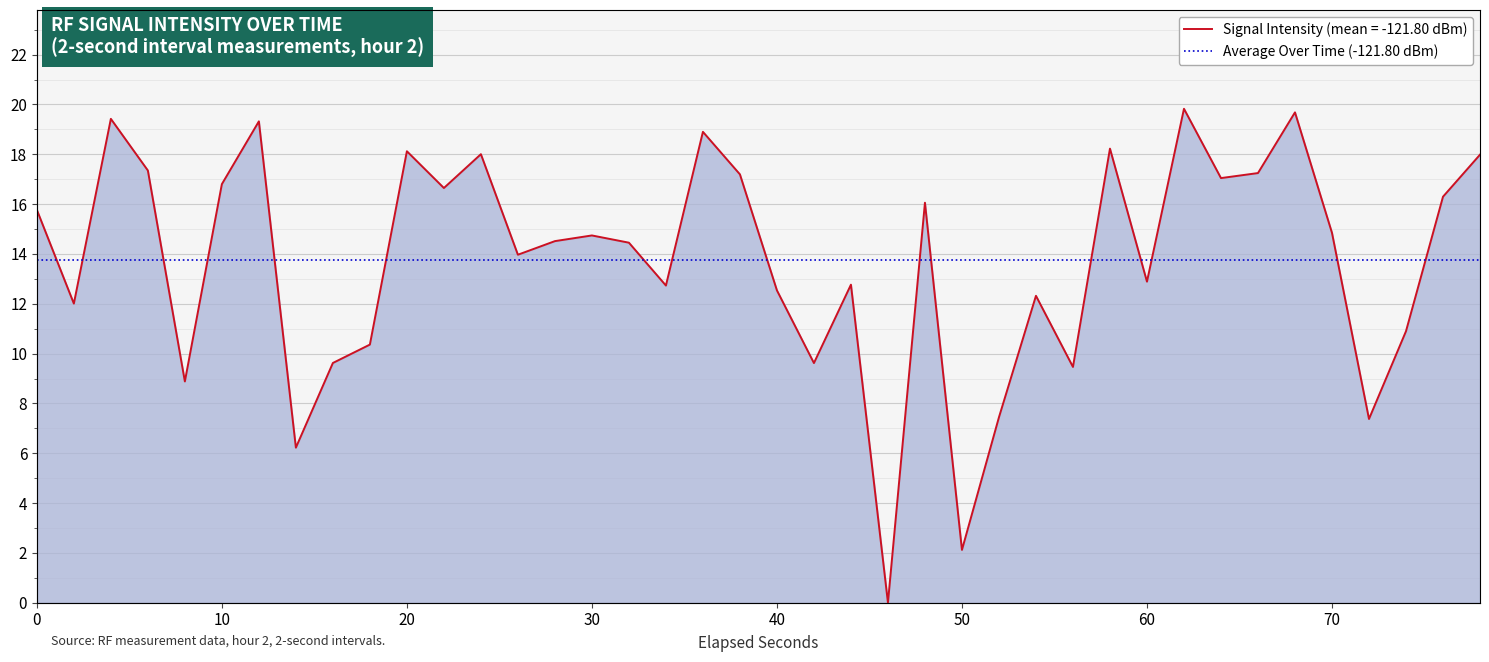

Reading left to right, what are all the values shown in this chart?

15.8	12.0	19.4	17.4	8.9	16.8	19.3	6.2	9.6	10.4	18.1	16.6	18.0	14.0	14.5	14.7	14.5	12.7	18.9	17.2	12.5	9.6	12.8	0.0	16.1	2.1	7.4	12.3	9.5	18.2	12.9	19.8	17.0	17.2	19.7	14.8	7.4	10.9	16.3	18.0